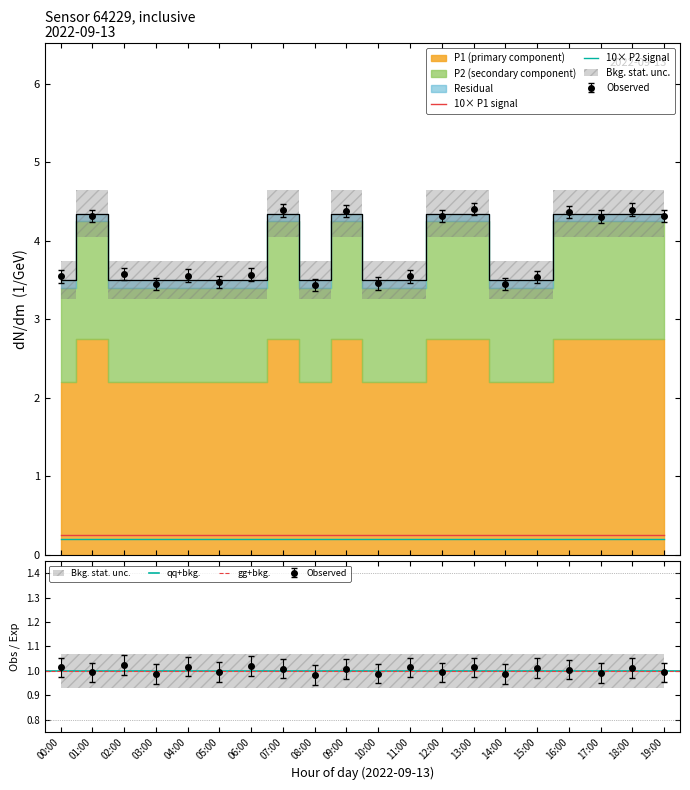

Where is P1 nearest to the value 6?

07:00